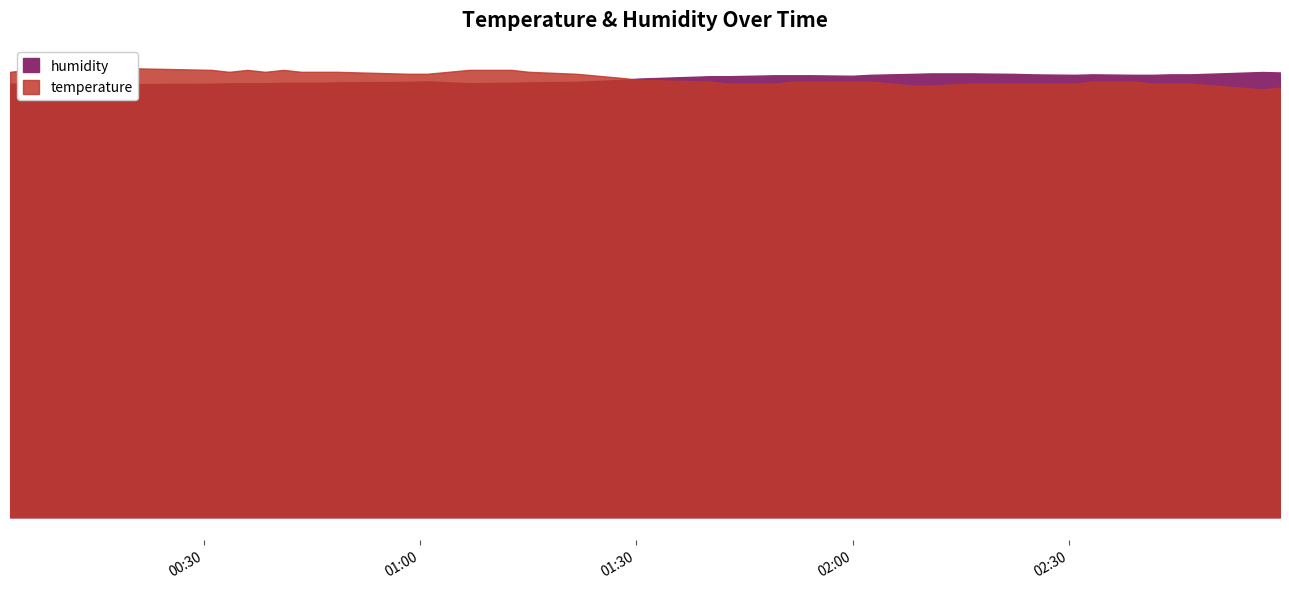

What is the difference between the maximum and minimum values in the humidity series?

2.6